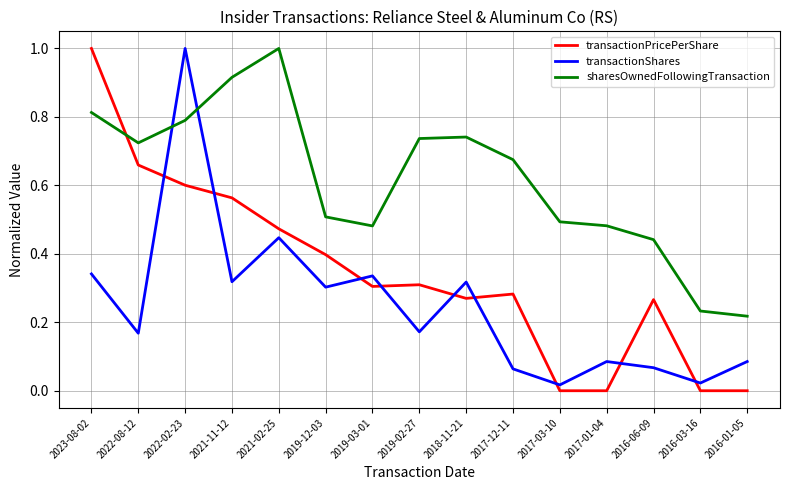

After their last crossing, which series has the higher values: sharesOwnedFollowingTransaction or transactionShares?

sharesOwnedFollowingTransaction